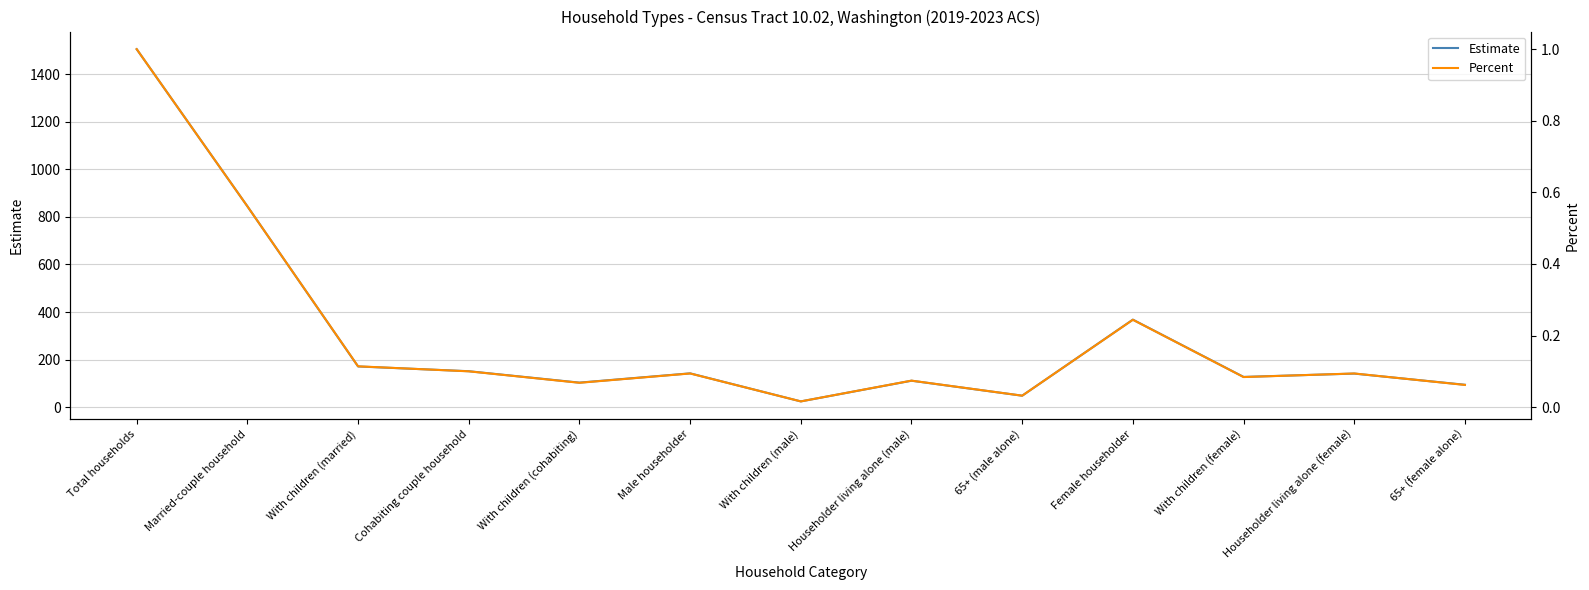

Is the value of Percent at Householder living alone (male) greater than the value of Estimate at With children (cohabiting)?

No